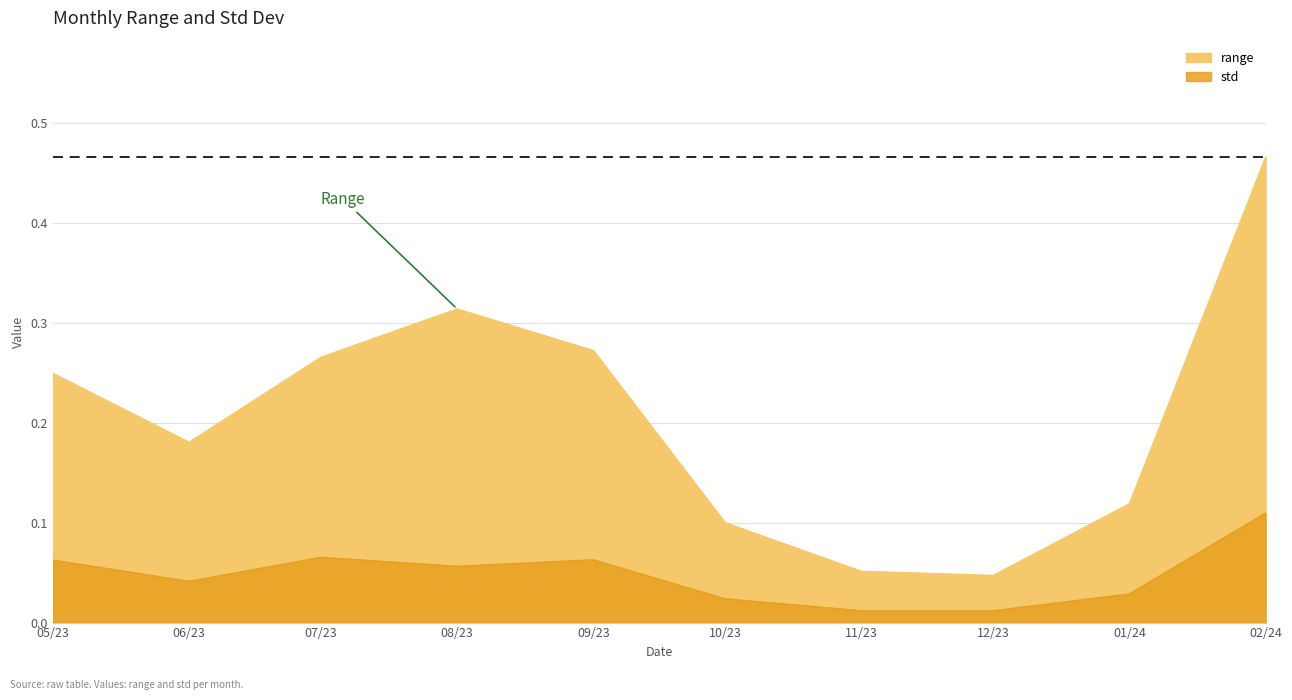

True or false: std has a value of 0.1 at 07/23.

True